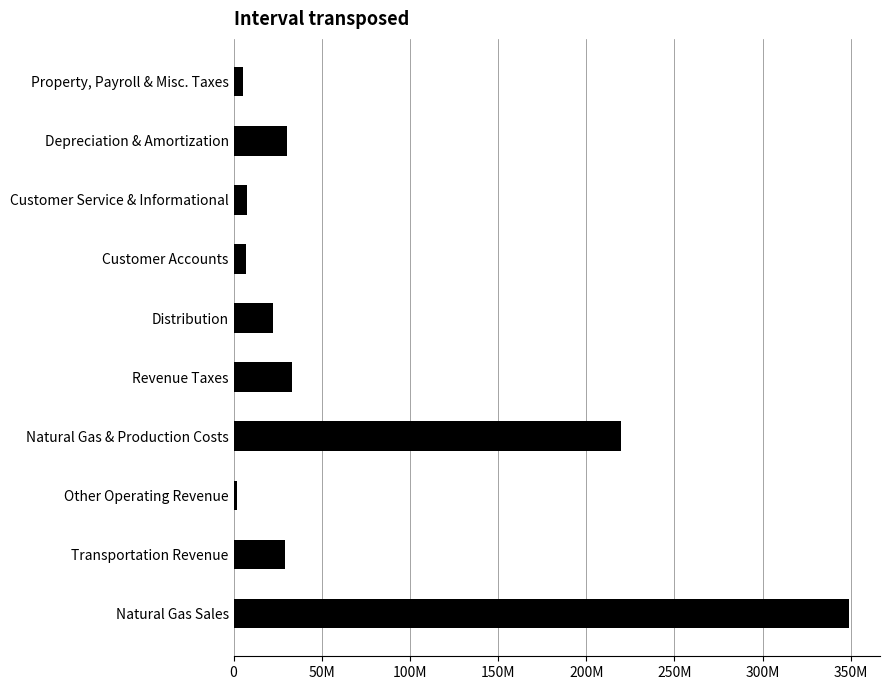

At which category does the chart reach its minimum across all series?

Other Operating Revenue